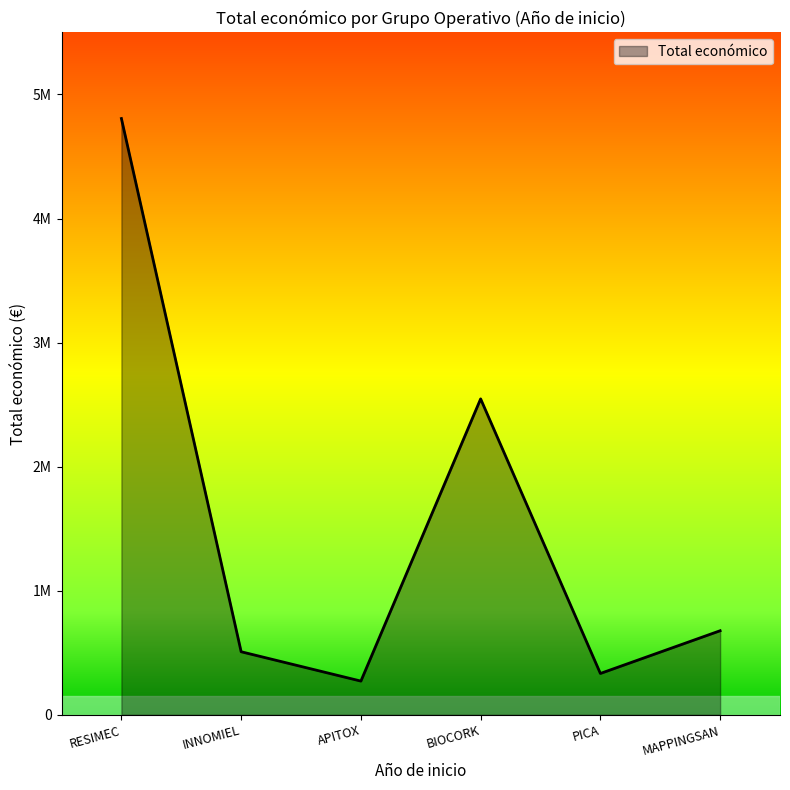

Does the chart have visible grid lines?

No